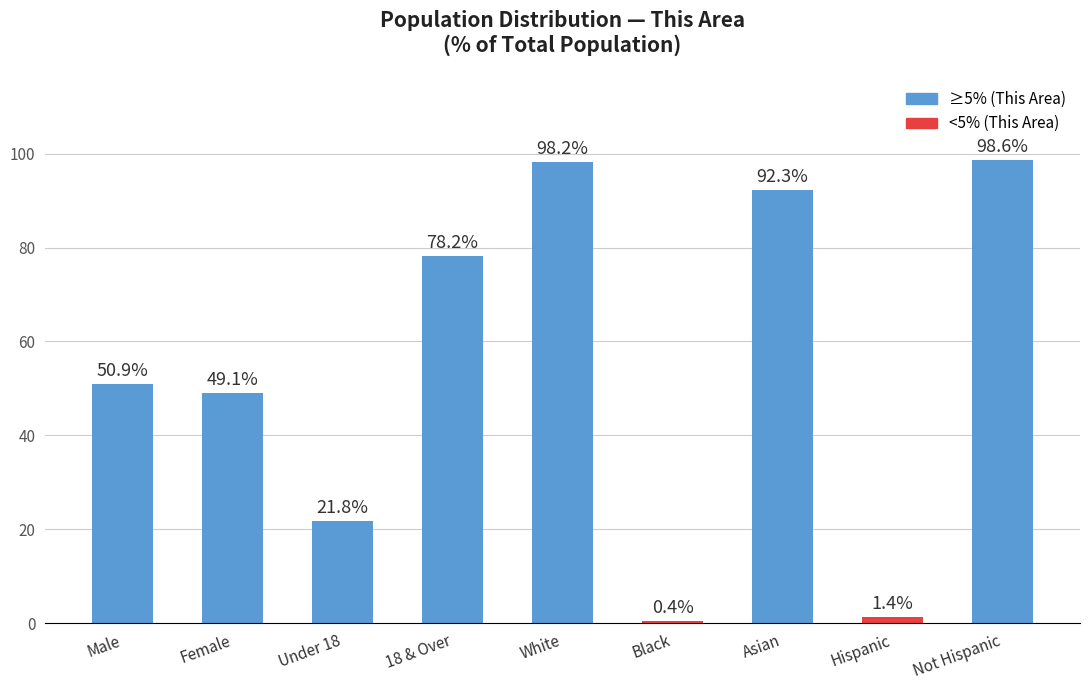

Which category has the highest value across all series?

Not Hispanic